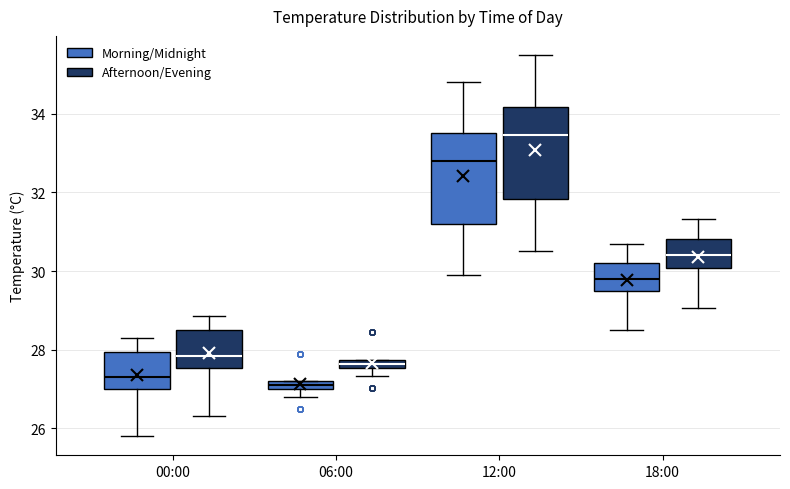

Where does the upper whisker of the box for 12:00 (Morning/Midnight) end on the y-axis? The values are not printed on the chart, so give them approximately, as read against the axis.

34.8